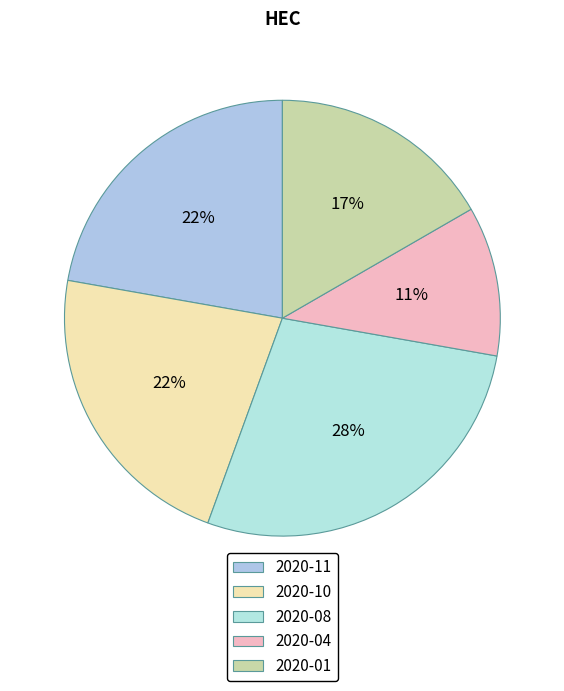

What percentage is the 2020-08 slice, to the nearest percent?

28%